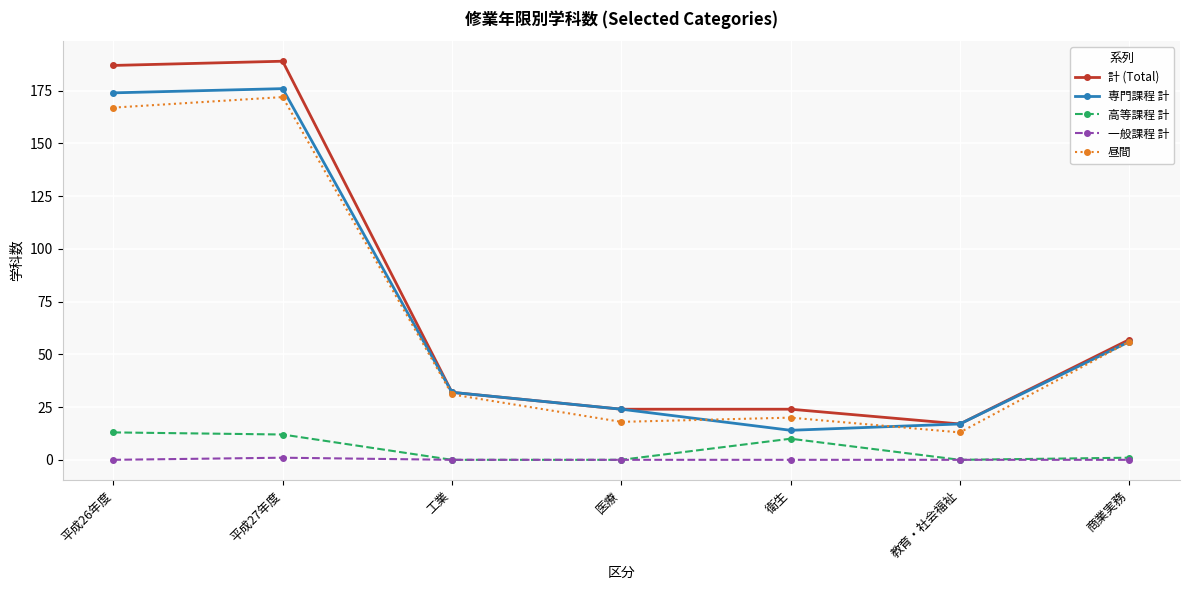

What is the total value across all series at 教育・社会福祉?

47